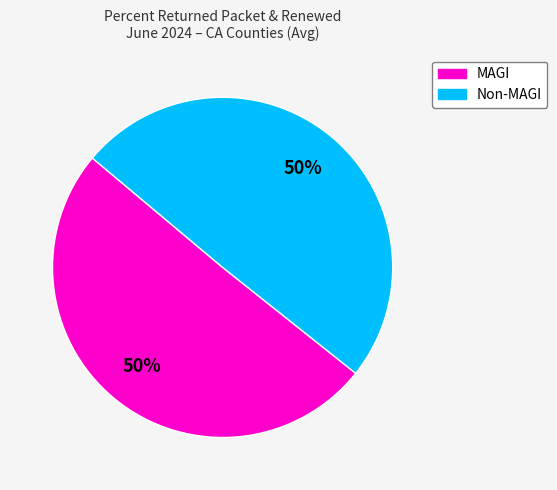

Is it true that Non-MAGI is 50% of the pie?

True